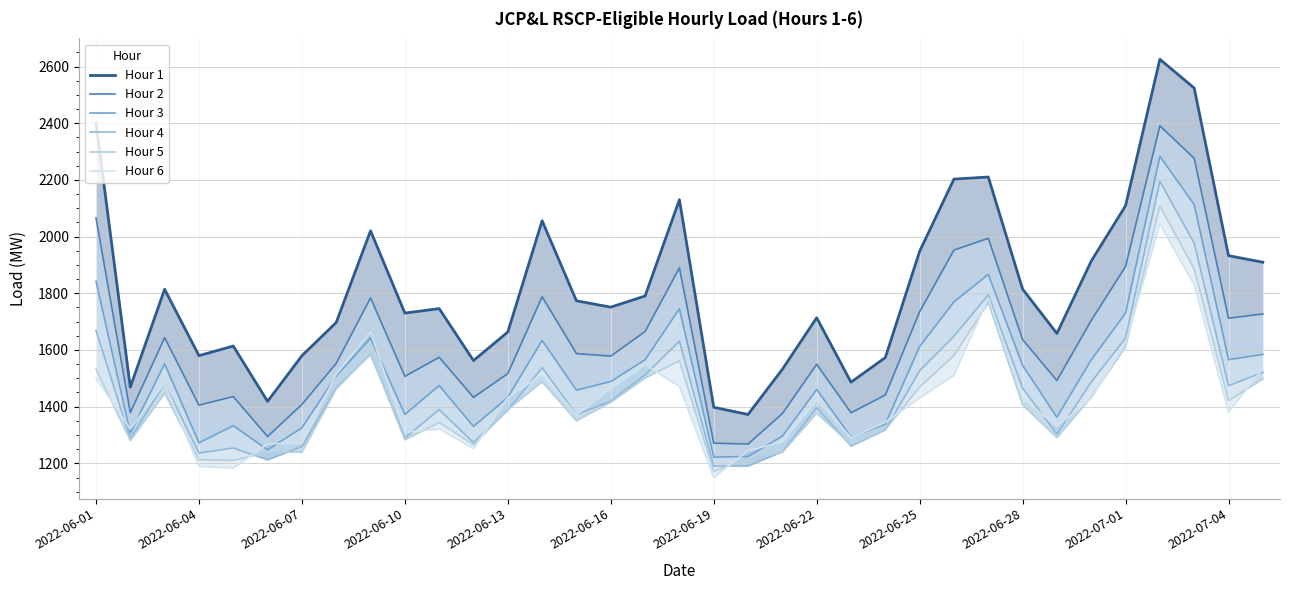

What are all the series names shown in the legend?

Hour 1, Hour 2, Hour 3, Hour 4, Hour 5, Hour 6